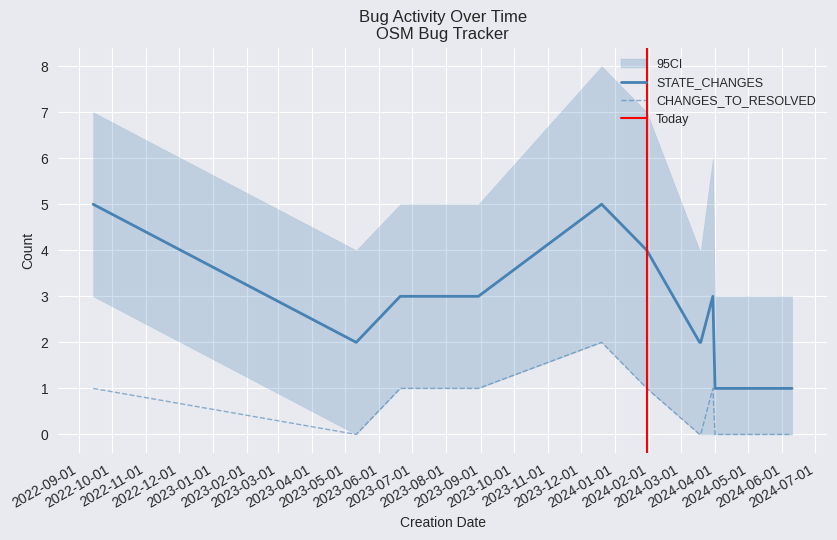

Which series has the widest spread of values?

STATE_CHANGES